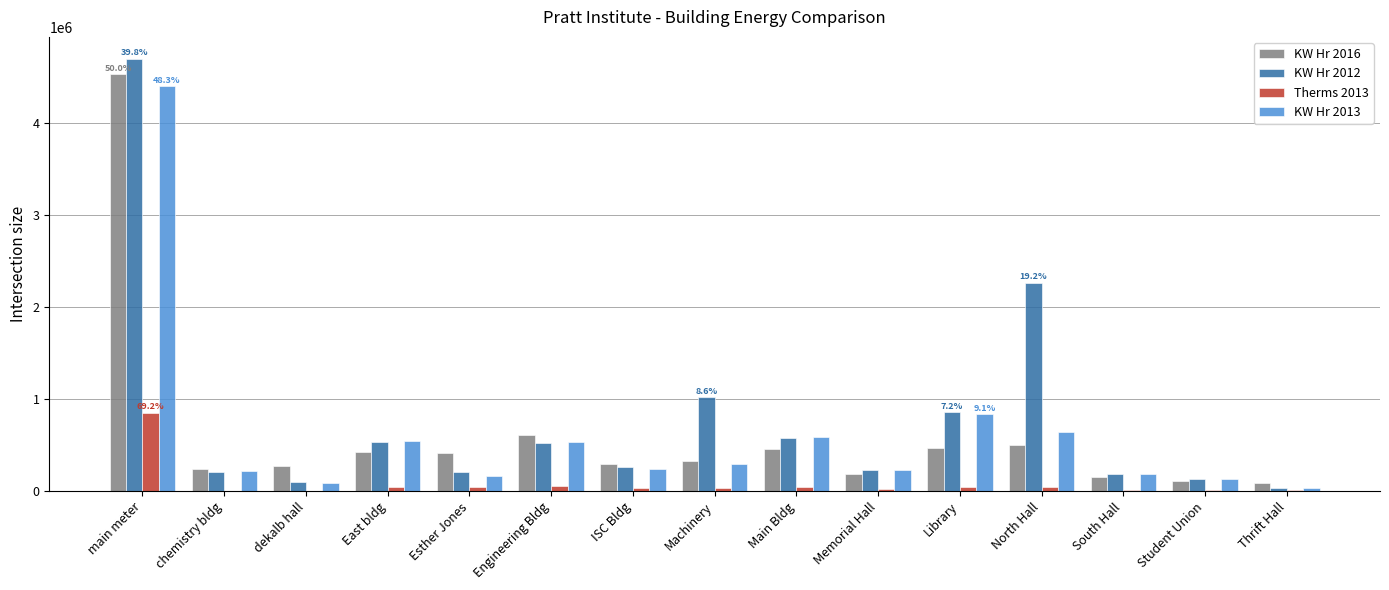

What is the maximum value shown in the chart?

4694800